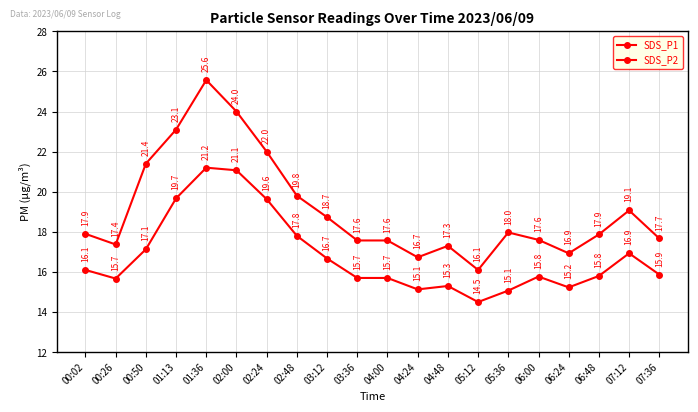

Is this an area chart (filled region under the line)?

No